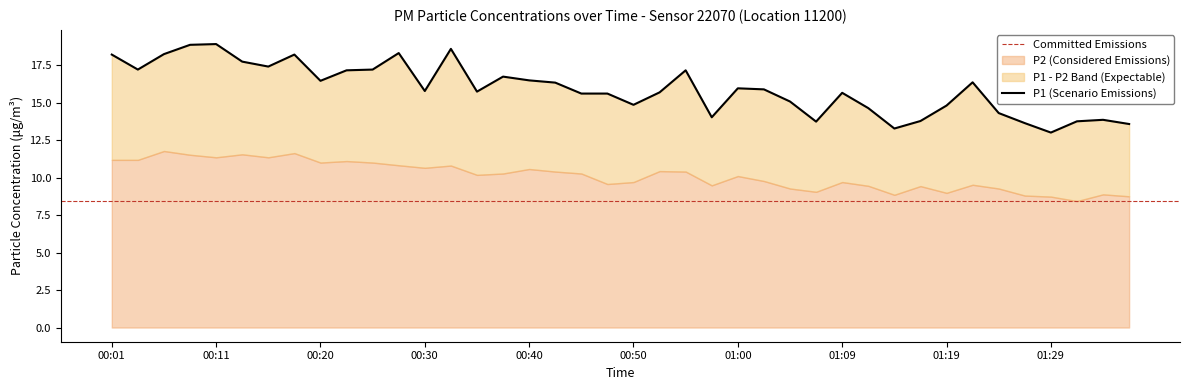

What is the difference between the values at 00:23 and 01:04?

2.1